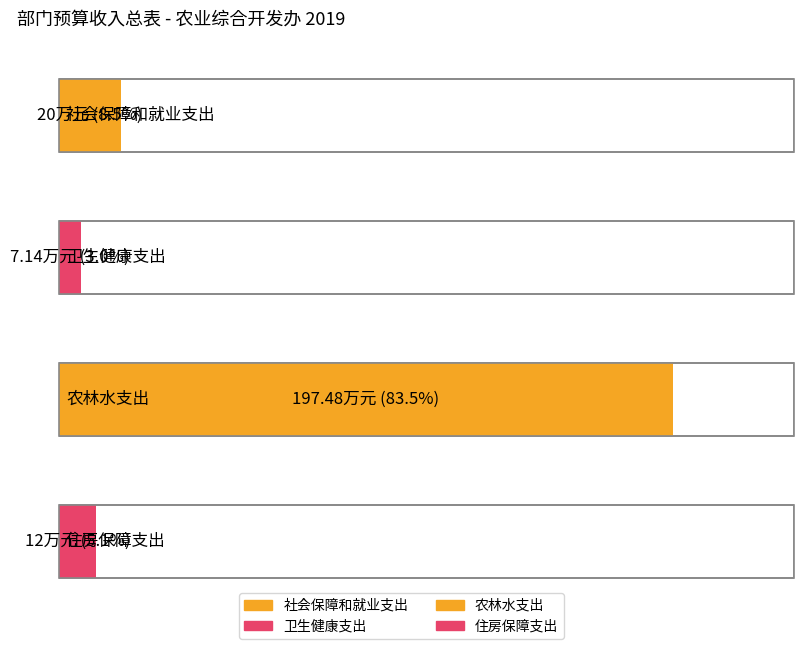

What position from the left is 卫生健康支出?

2